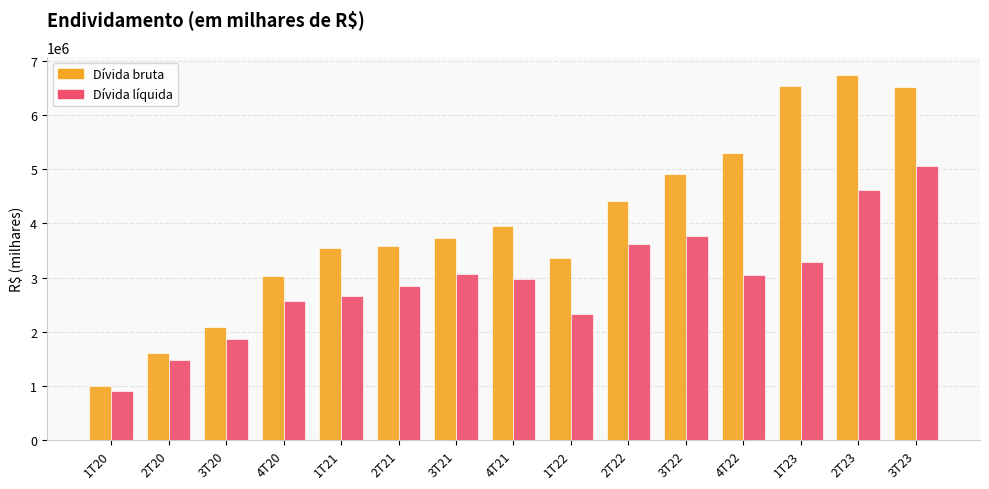

List the series in order of their overall mean, highest first.

Dívida bruta, Dívida líquida